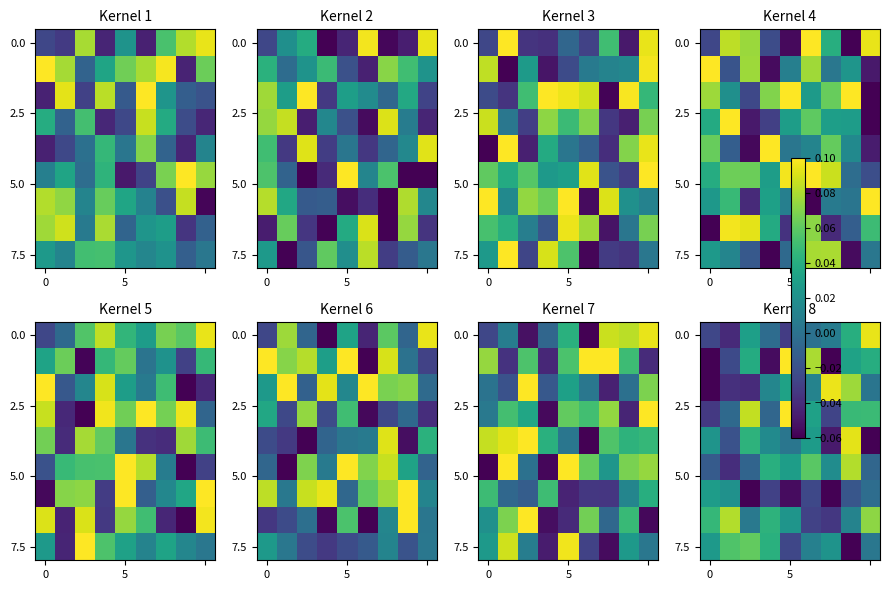

What is the smallest value displayed?

-0.1